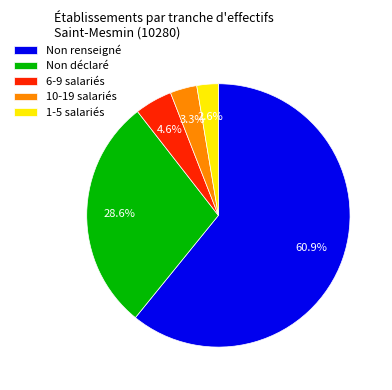

What is the smallest slice in the pie chart?

1-5 salariés